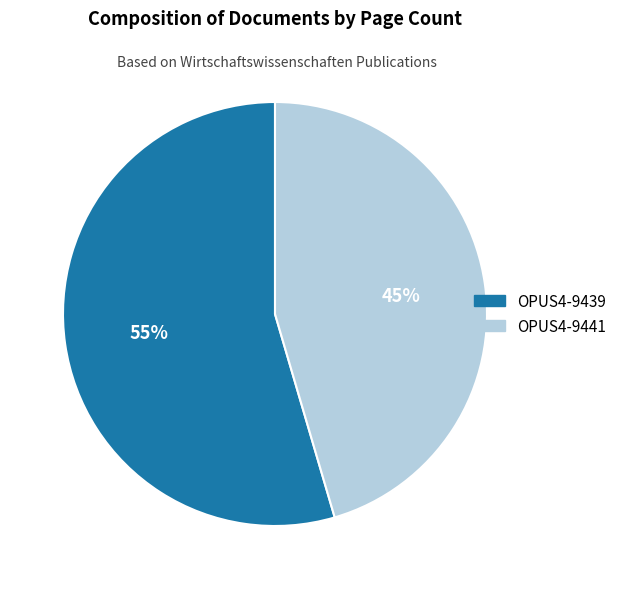

The OPUS4-9441 slice represents 60% of the pie. True or false?

False